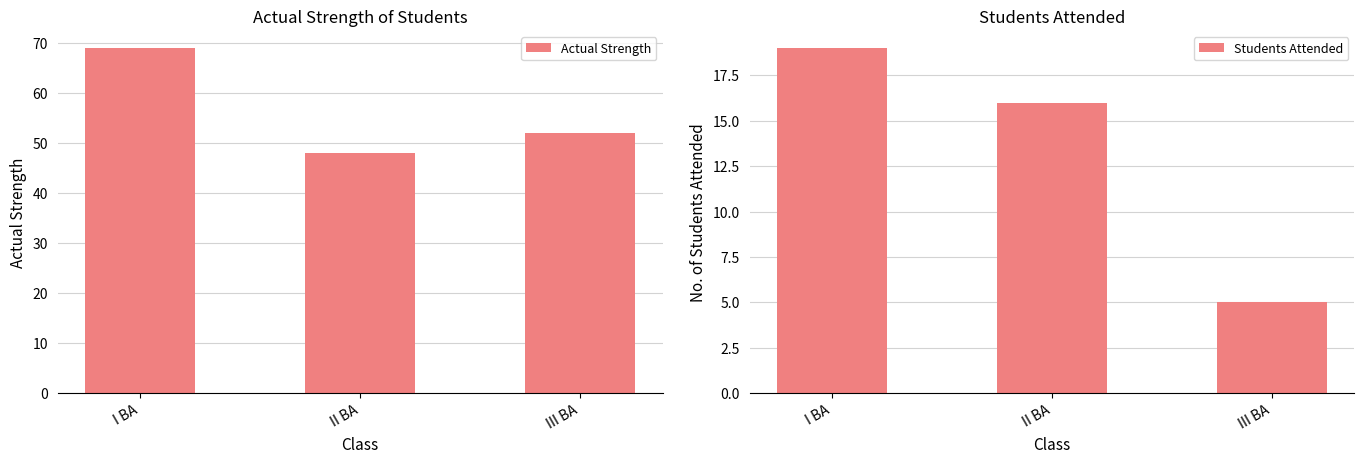

Rank the series at III BA from highest to lowest value.

Actual Strength, Students Attended